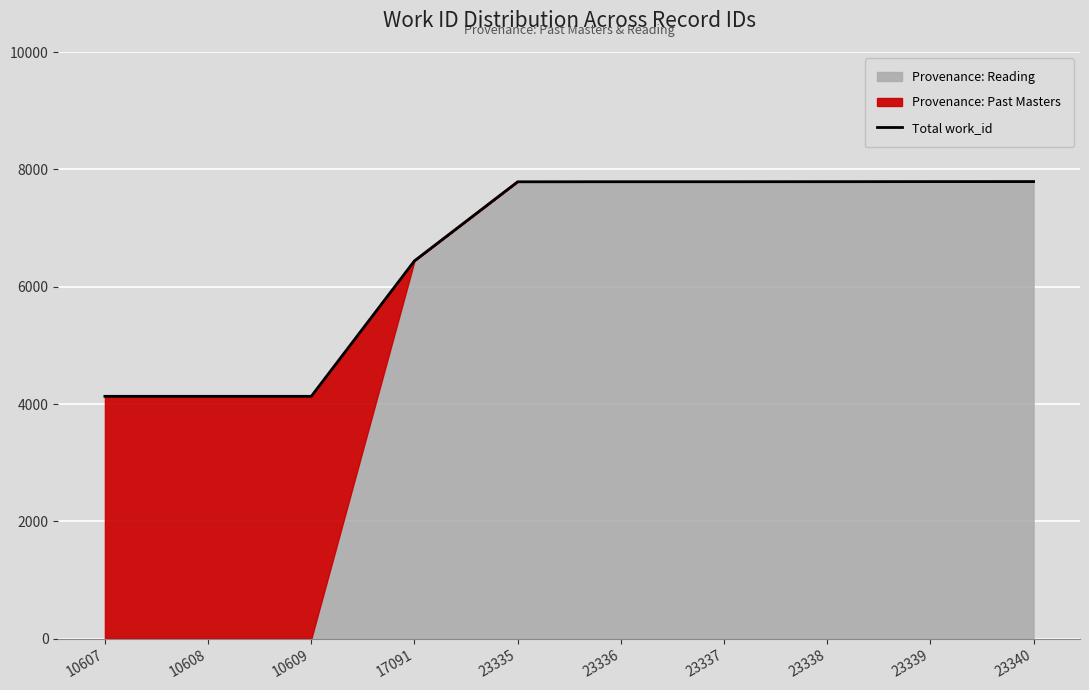

What is the difference between the maximum and minimum values?

3660